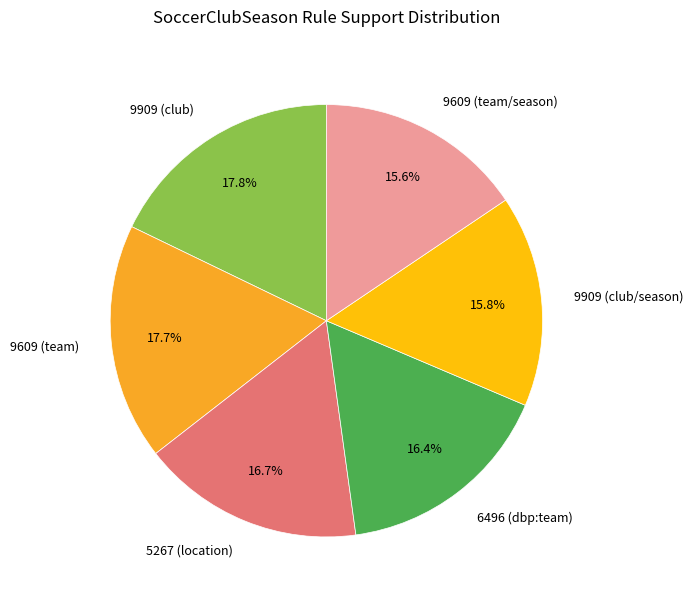

How many slices are in this pie chart?

6